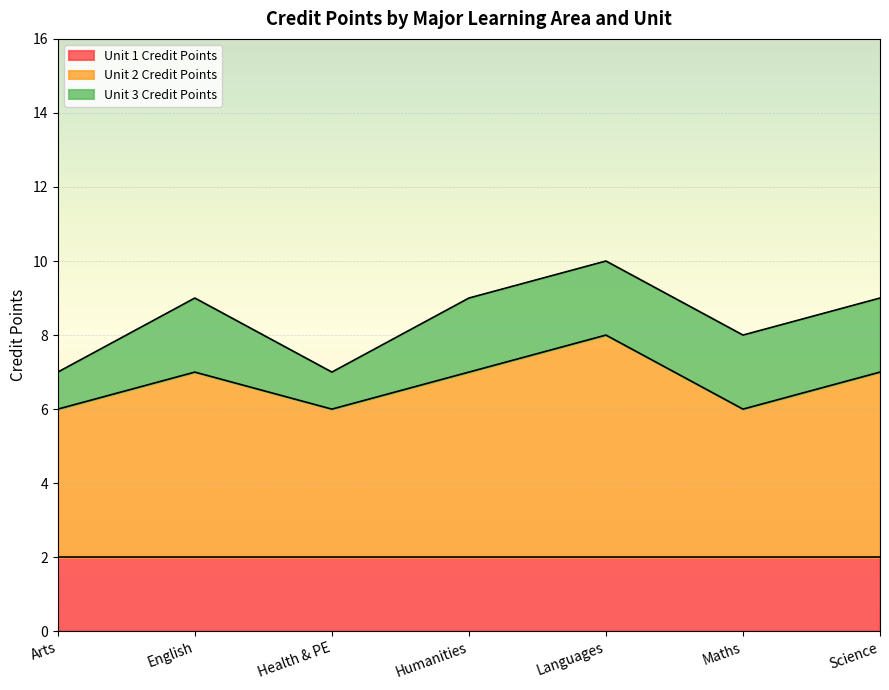

At which label does Unit 1 Credit Points reach its peak?

Arts